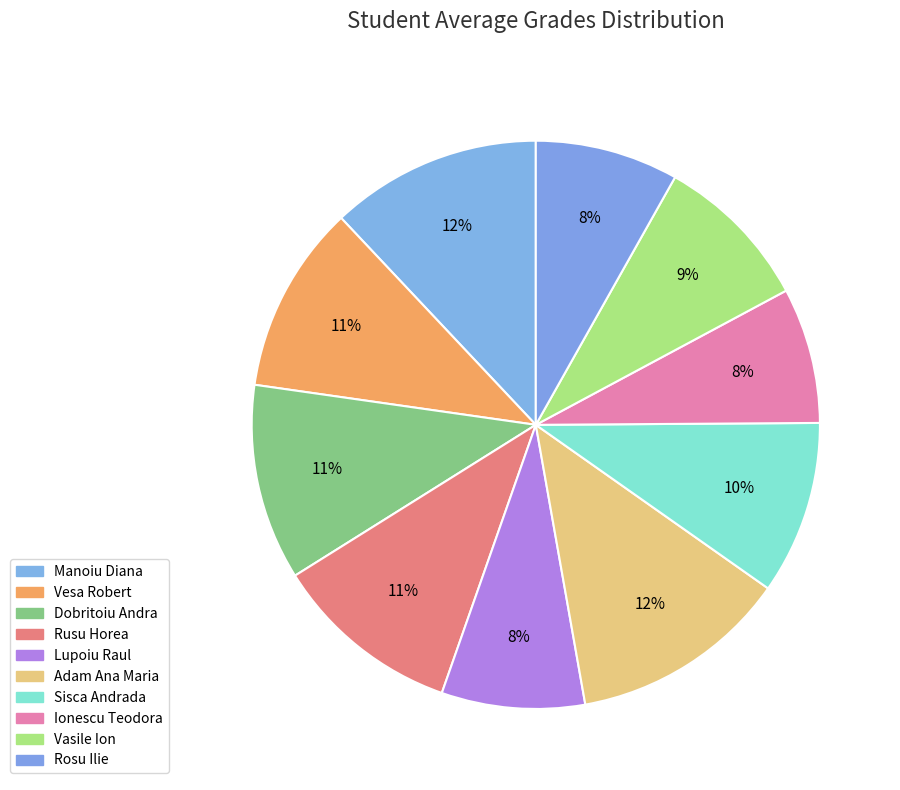

How many segments does this pie chart have?

10